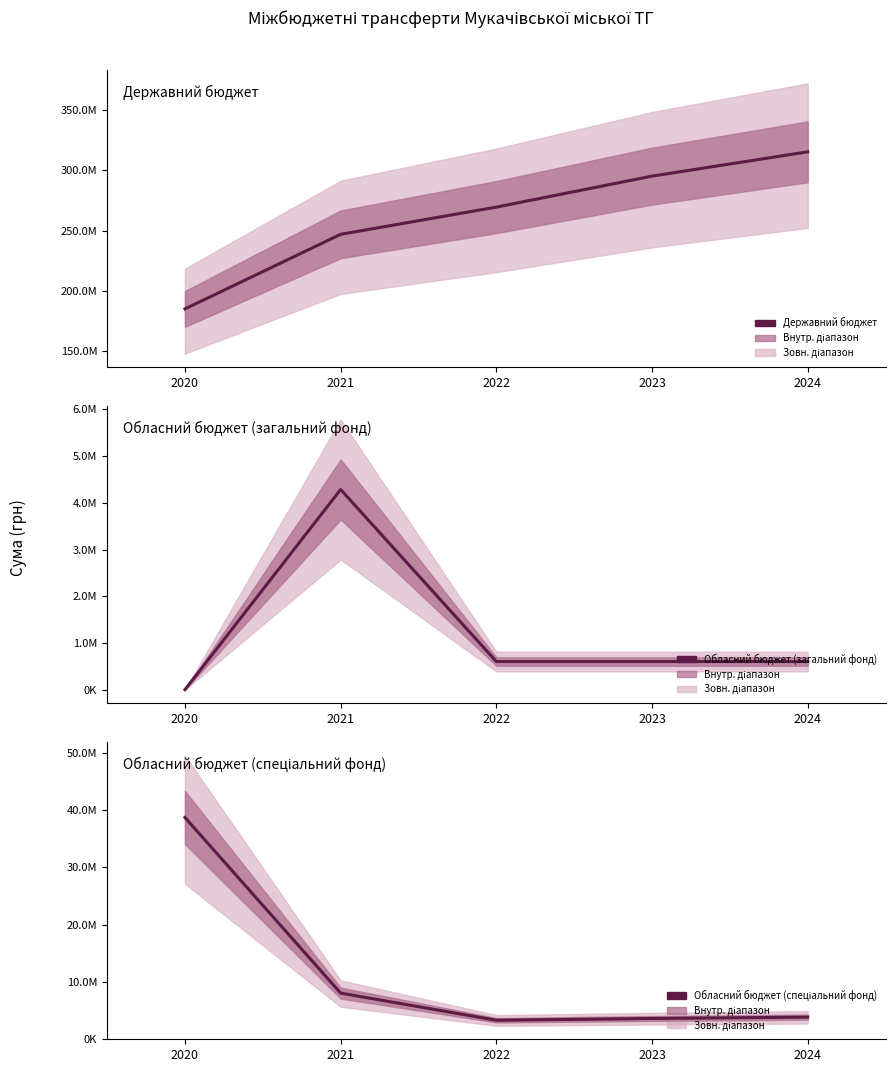

Where is the first local maximum for Обласний бюджет (загальний фонд)?

2021